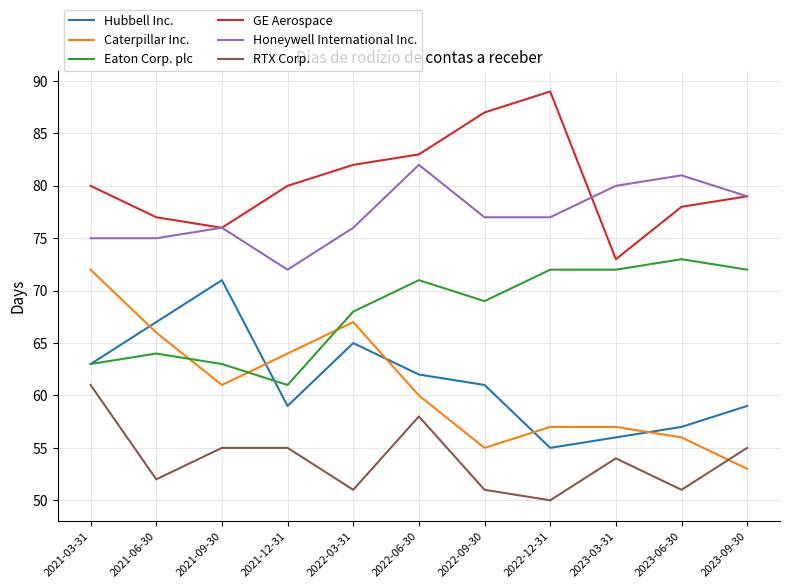

Reading left to right, extract all data points from this chart.

Hubbell Inc.: 2021-03-31=63	2021-06-30=67	2021-09-30=71	2021-12-31=59	2022-03-31=65	2022-06-30=62	2022-09-30=61	2022-12-31=55	2023-03-31=56	2023-06-30=57	2023-09-30=59
Caterpillar Inc.: 2021-03-31=72	2021-06-30=66	2021-09-30=61	2021-12-31=64	2022-03-31=67	2022-06-30=60	2022-09-30=55	2022-12-31=57	2023-03-31=57	2023-06-30=56	2023-09-30=53
Eaton Corp. plc: 2021-03-31=63	2021-06-30=64	2021-09-30=63	2021-12-31=61	2022-03-31=68	2022-06-30=71	2022-09-30=69	2022-12-31=72	2023-03-31=72	2023-06-30=73	2023-09-30=72
GE Aerospace: 2021-03-31=80	2021-06-30=77	2021-09-30=76	2021-12-31=80	2022-03-31=82	2022-06-30=83	2022-09-30=87	2022-12-31=89	2023-03-31=73	2023-06-30=78	2023-09-30=79
Honeywell International Inc.: 2021-03-31=75	2021-06-30=75	2021-09-30=76	2021-12-31=72	2022-03-31=76	2022-06-30=82	2022-09-30=77	2022-12-31=77	2023-03-31=80	2023-06-30=81	2023-09-30=79
RTX Corp.: 2021-03-31=61	2021-06-30=52	2021-09-30=55	2021-12-31=55	2022-03-31=51	2022-06-30=58	2022-09-30=51	2022-12-31=50	2023-03-31=54	2023-06-30=51	2023-09-30=55